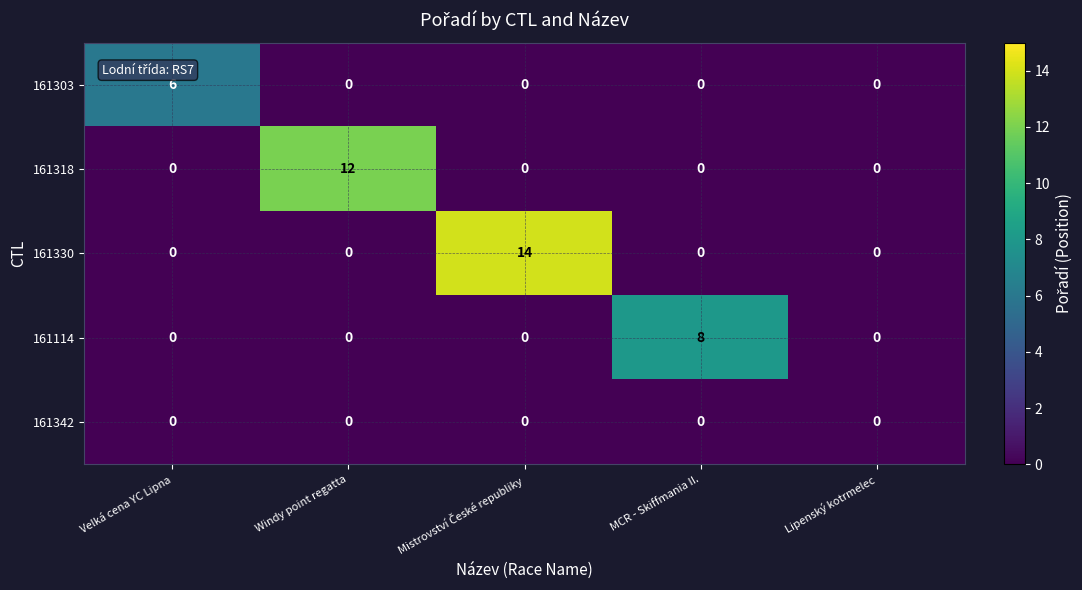

How many 161114 values are between 0 and 1?

4